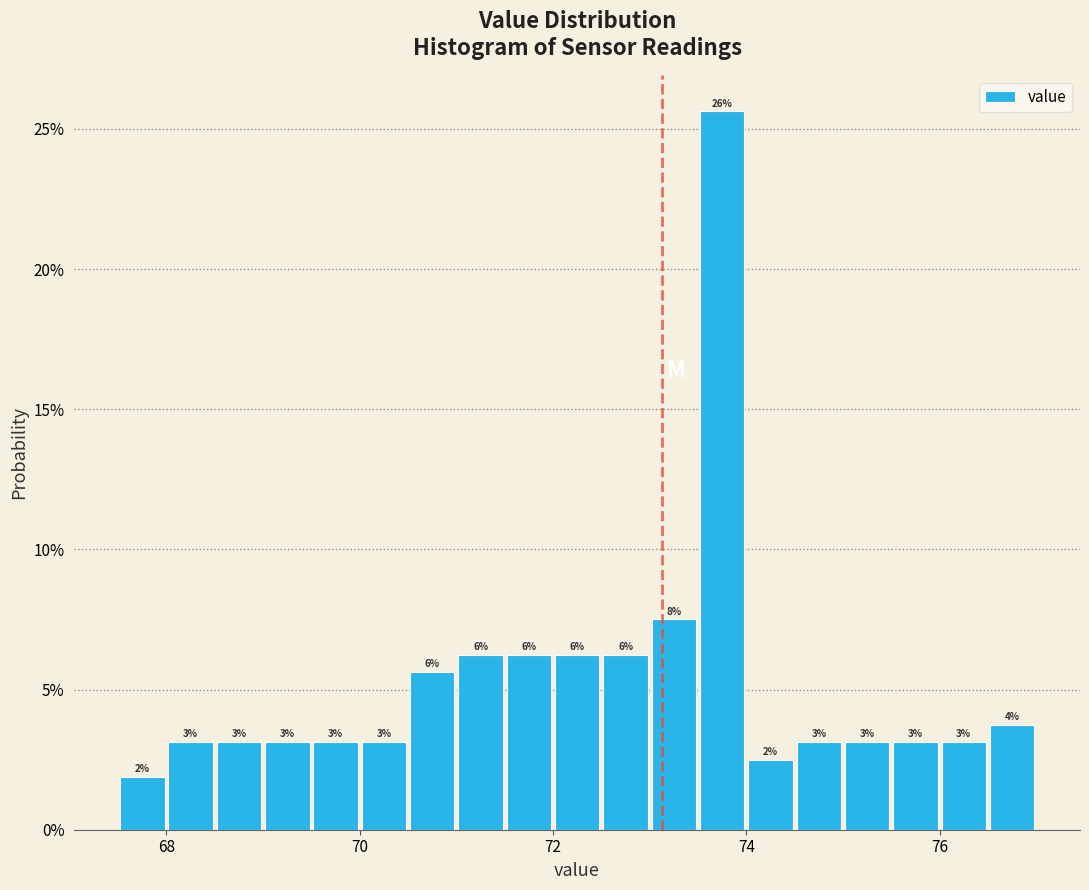

Read against the x-axis, roughly where is the centre of the tallest bar?

73.8